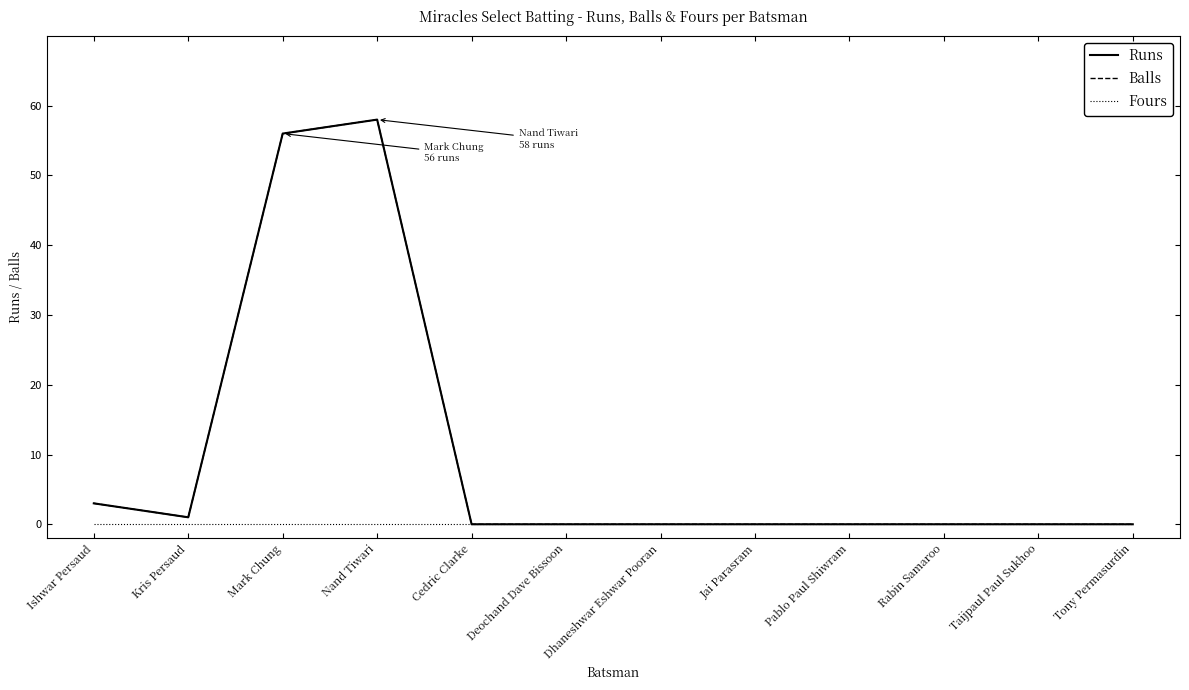

Rank the categories by Runs value from lowest to highest.

Cedric Clarke, Deochand Dave Bissoon, Dhaneshwar Eshwar Pooran, Jai Parasram, Pablo Paul Shiwram, Rabin Samaroo, Taijpaul Paul Sukhoo, Tony Permasurdin, Kris Persaud, Ishwar Persaud, Mark Chung, Nand Tiwari